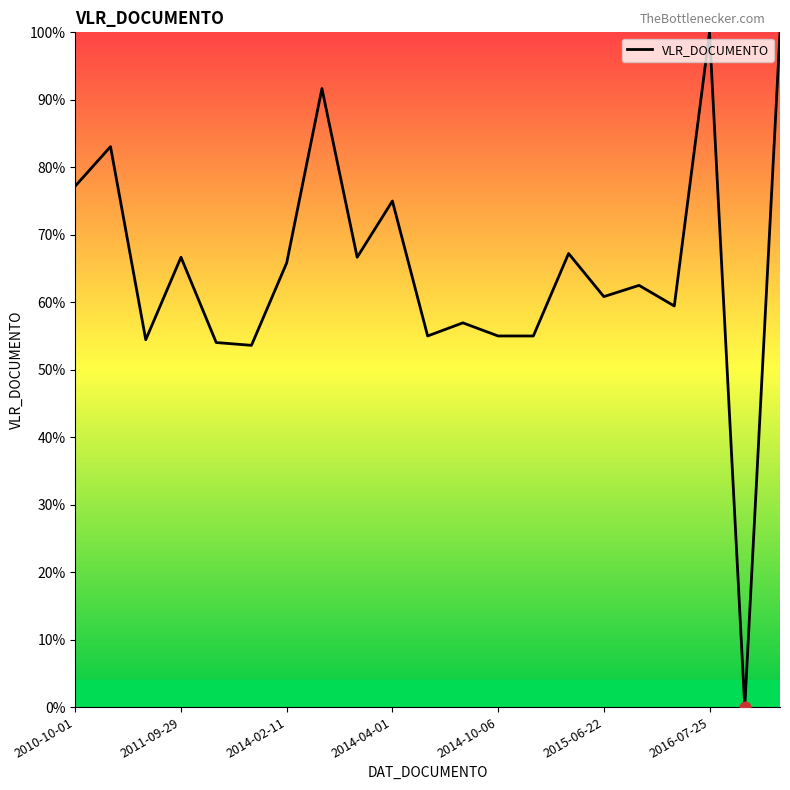

What is the difference between the maximum and minimum values?

100.0